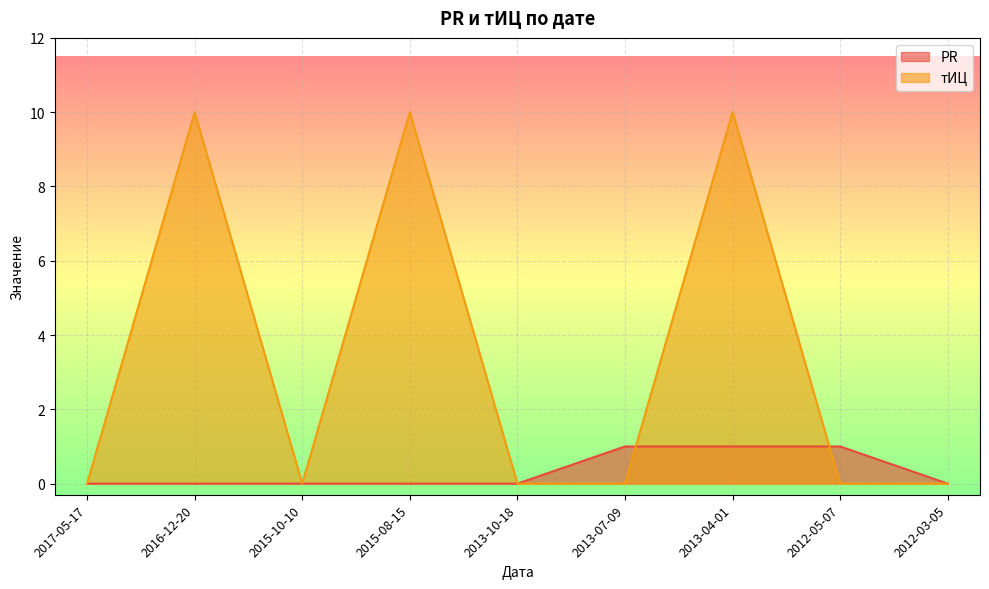

True or false: тИЦ and PR cross at least once.

True